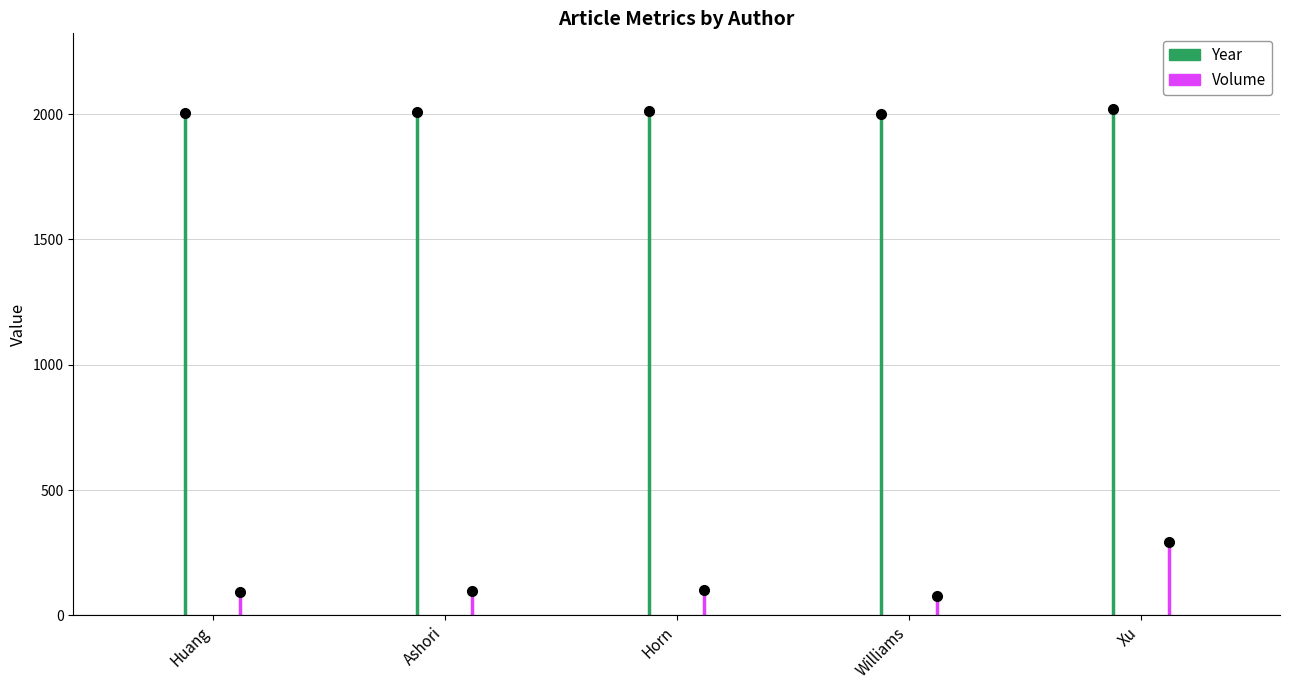

Which series has the largest total across all categories?

Year